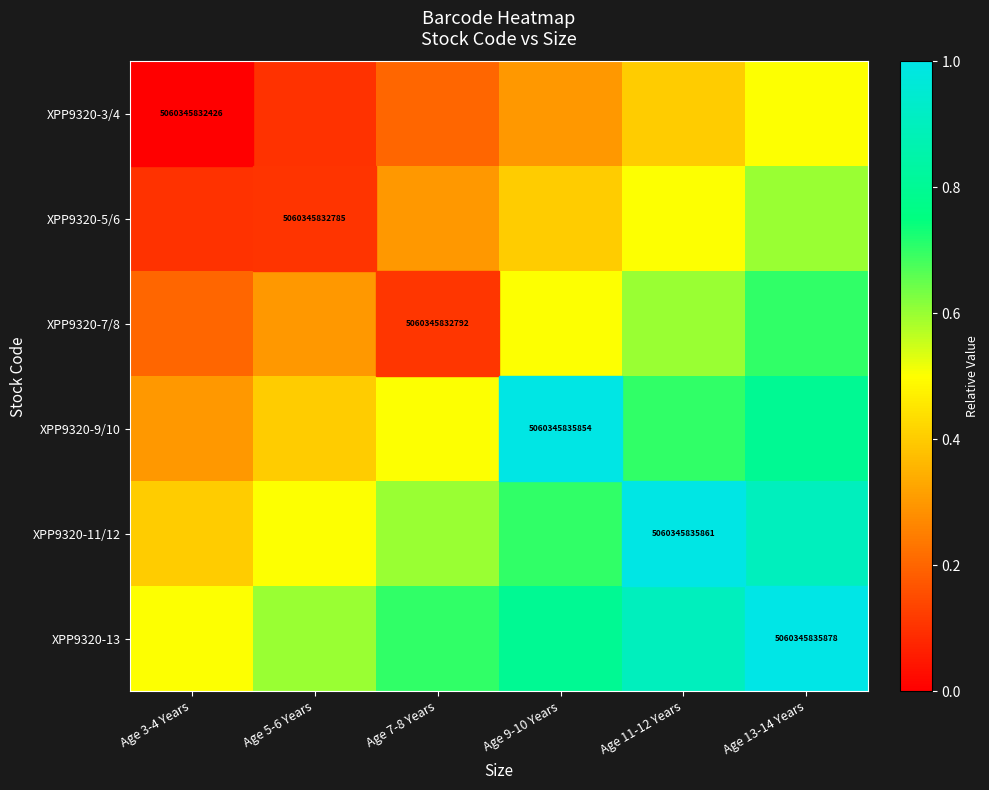

The value of XPP9320-7/8 at Age 3-4 Years is 0.2. True or false?

True